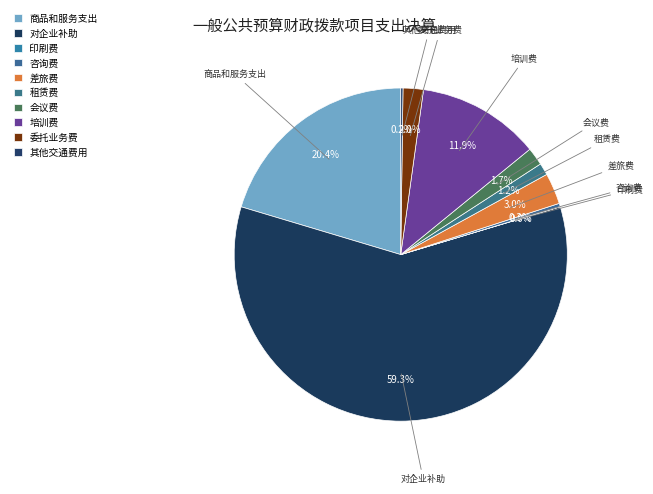

What percentage is the 委托业务费 slice, to the nearest percent?

2%